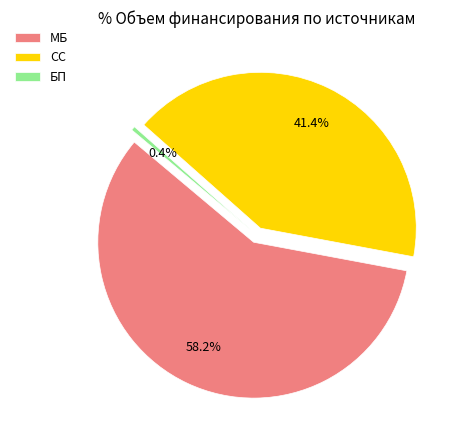

Is there any slice that represents more than half of the pie?

Yes